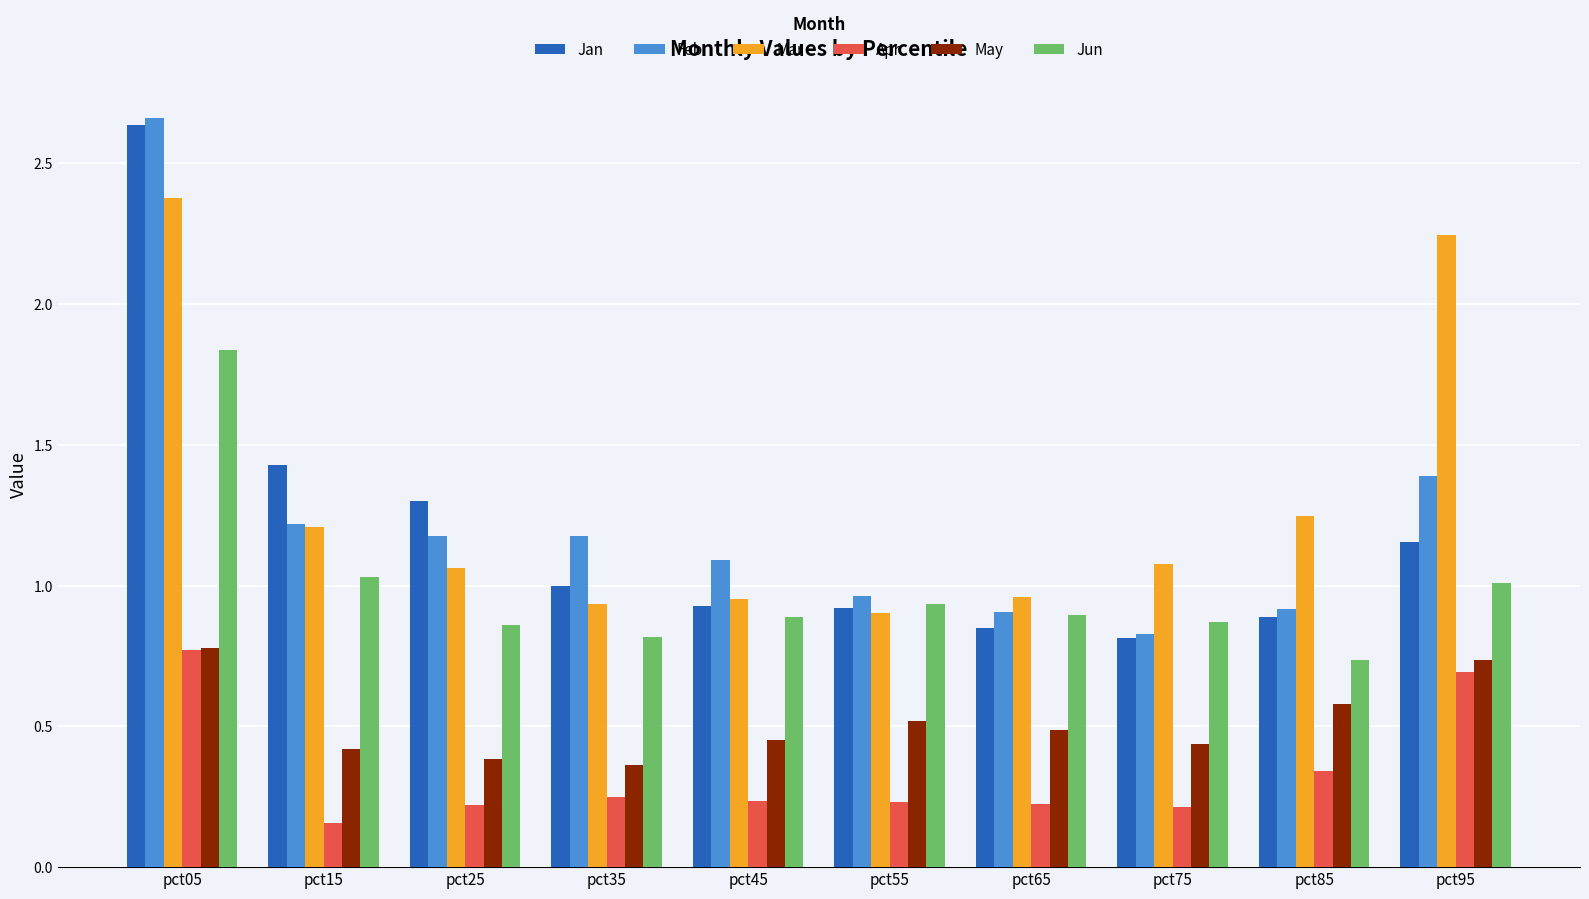

What is the total value across all series at pct95?

7.2